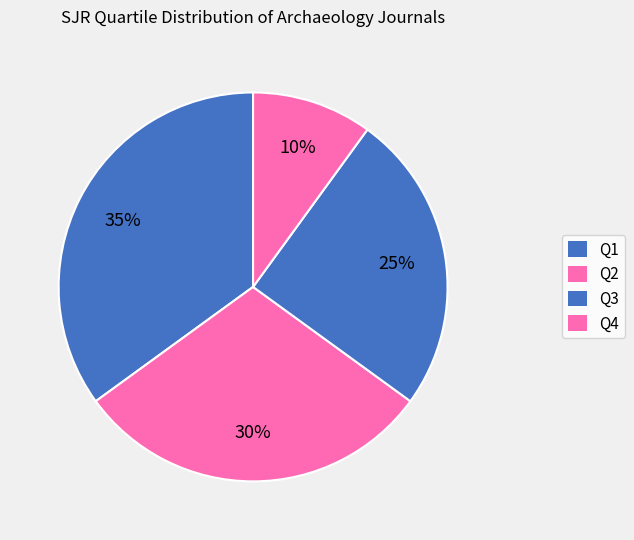

How many slices are in this pie chart?

4